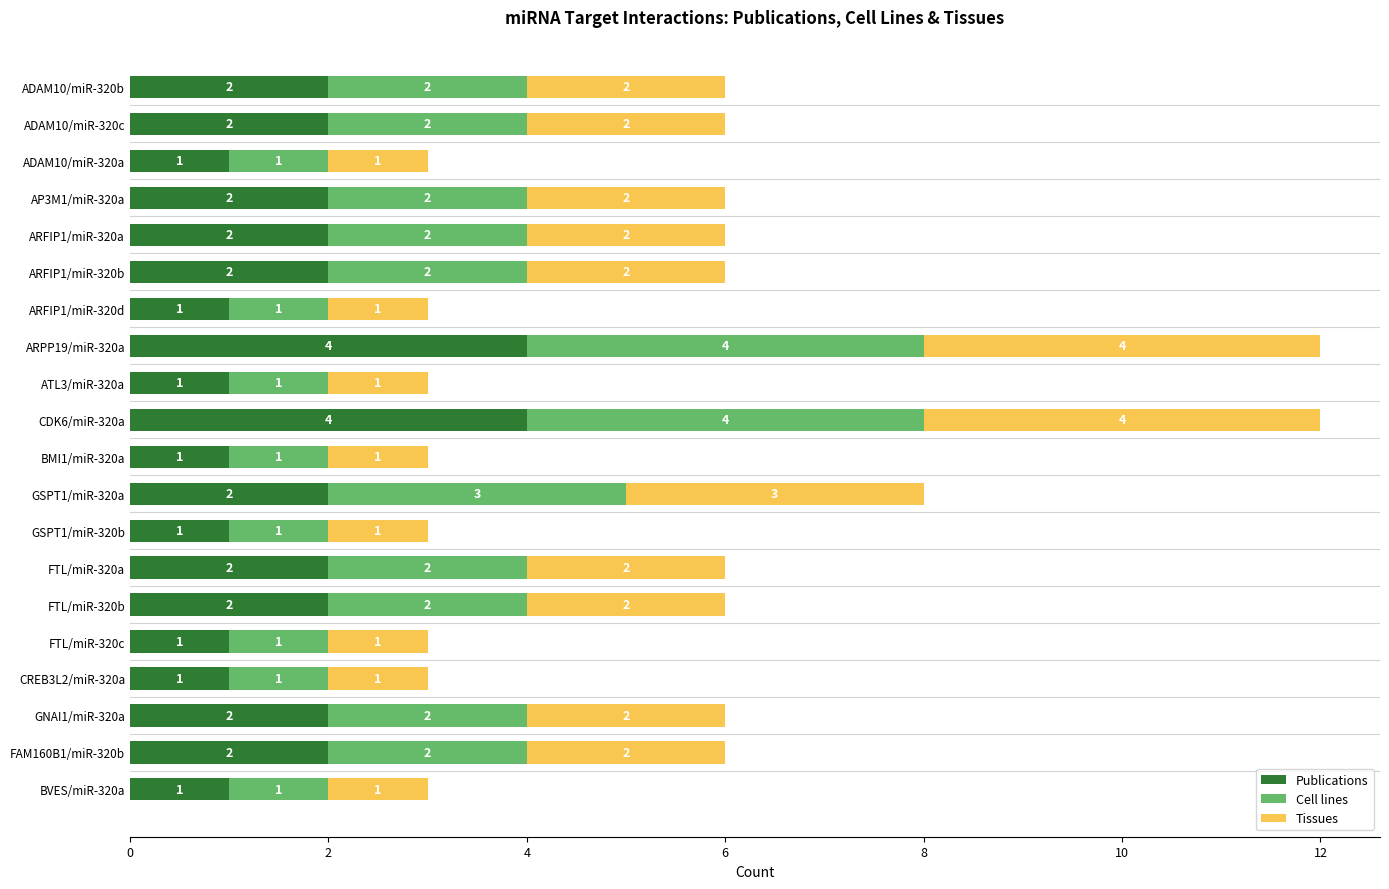

What is the difference between the maximum and second lowest values in the Publications series?

3